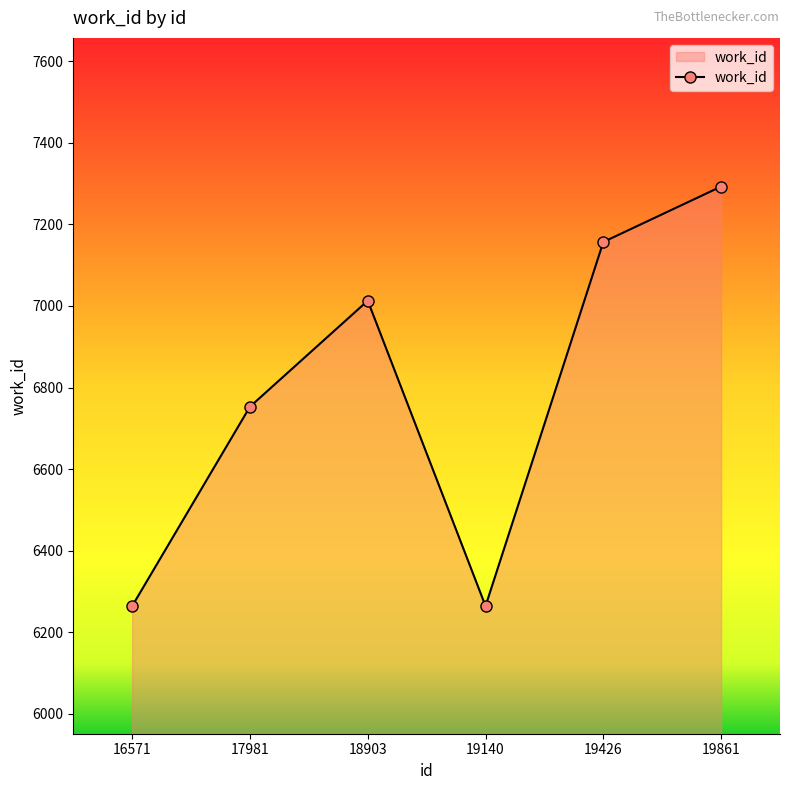

What is the value of the 6th point from the left?

7293